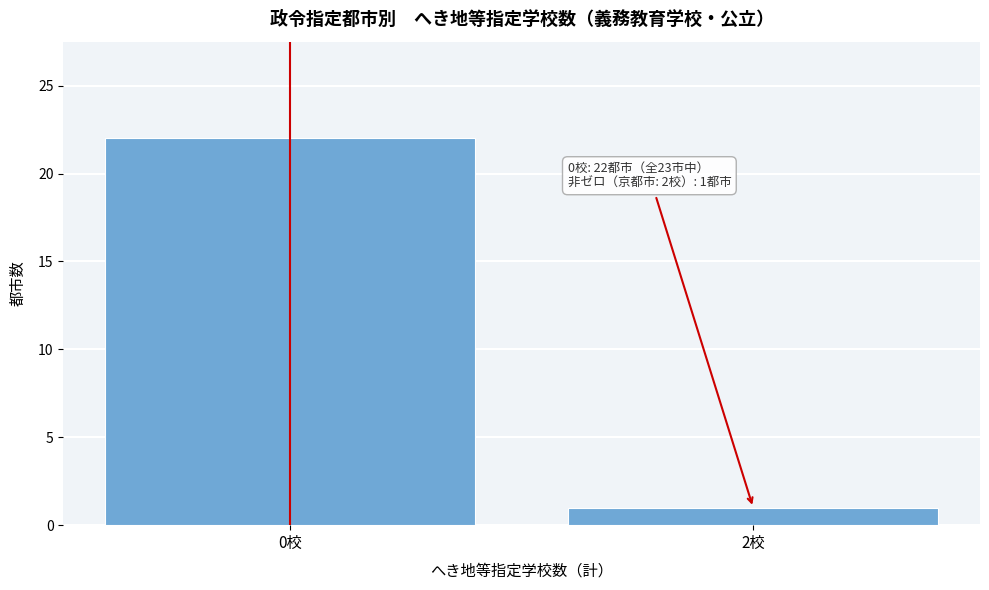

Reading left to right, list all the values displayed in this chart.

0校=22	2校=1